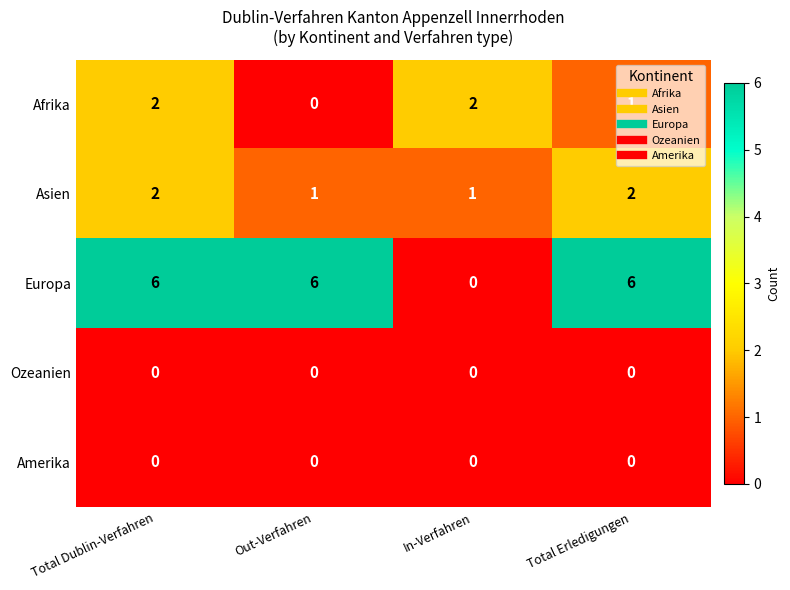

What is the spread (max minus min) of values at Out-Verfahren?

6